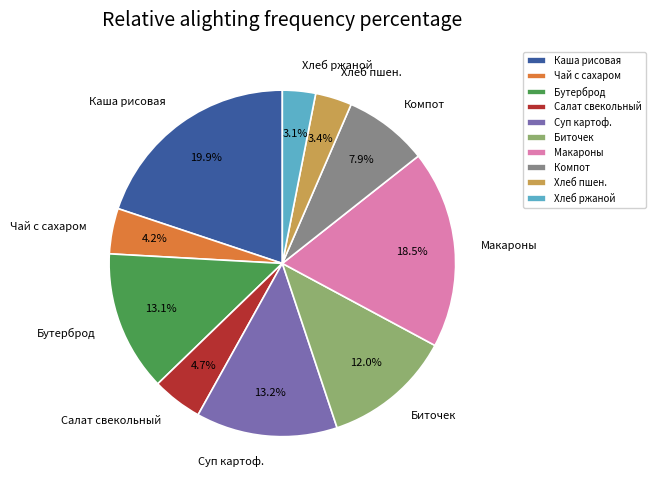

How many slices are in this pie chart?

10